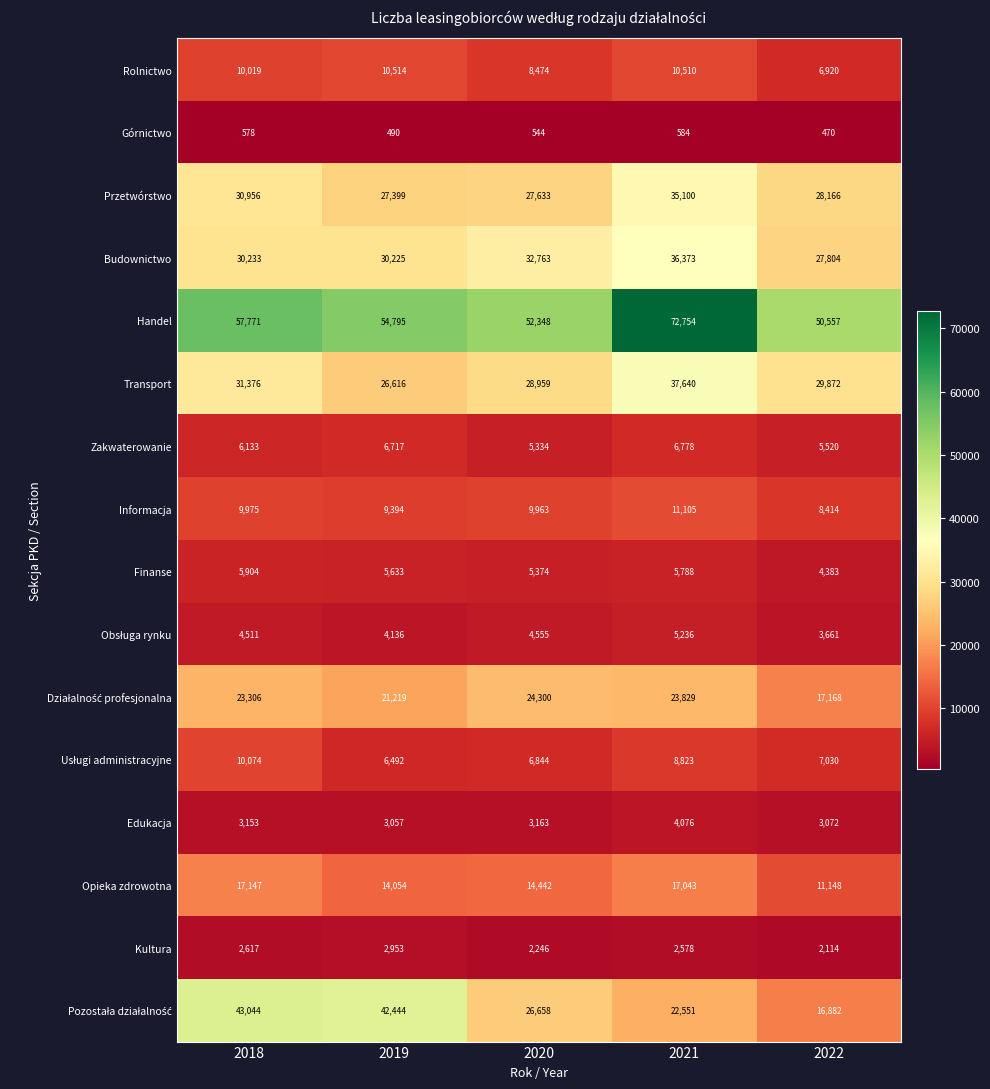

What is the sum of all Rolnictwo values?

46437